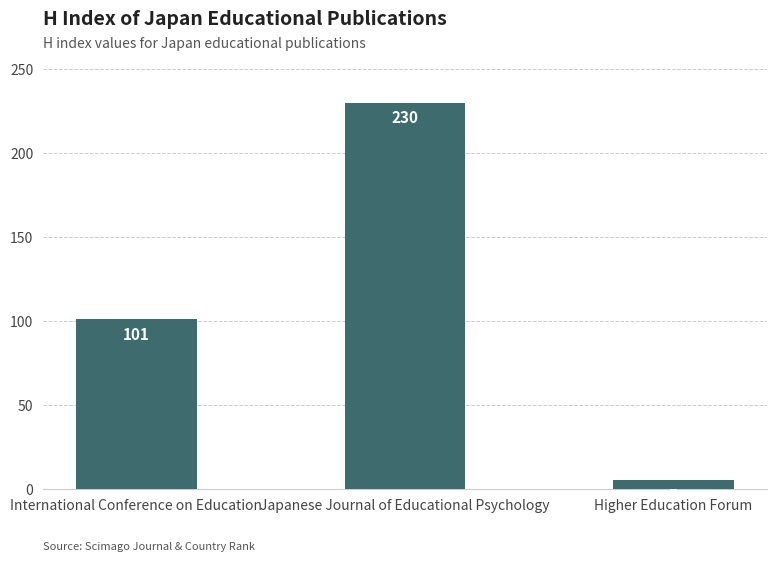

Approximately how many times larger is the value at International Conference on Education compared to Higher Education Forum?

20.2